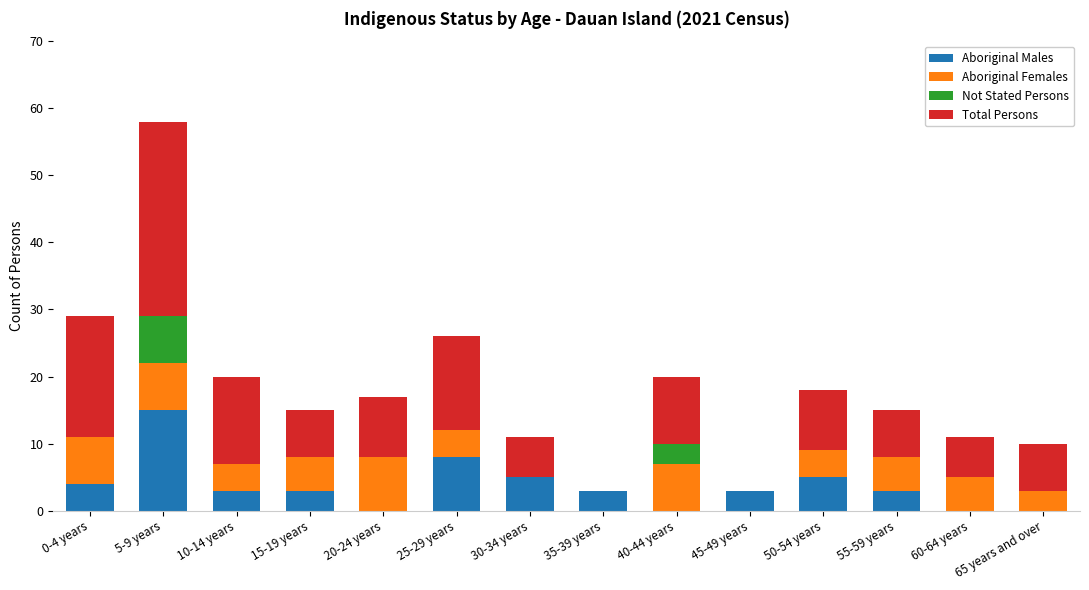

At which category is the sum across all series the highest?

5-9 years